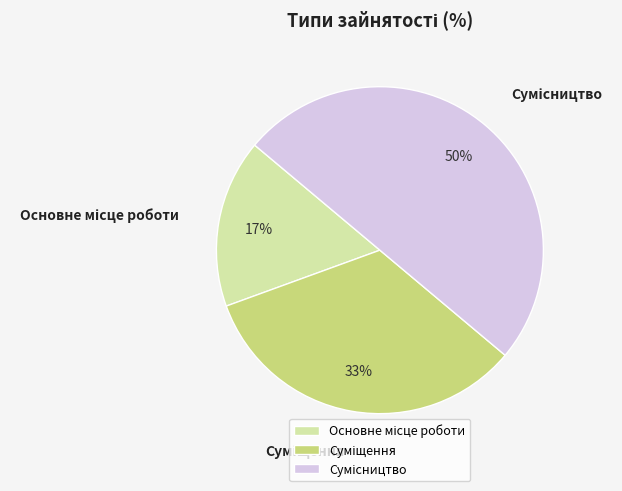

To the nearest percent, what is the average slice percentage?

33%